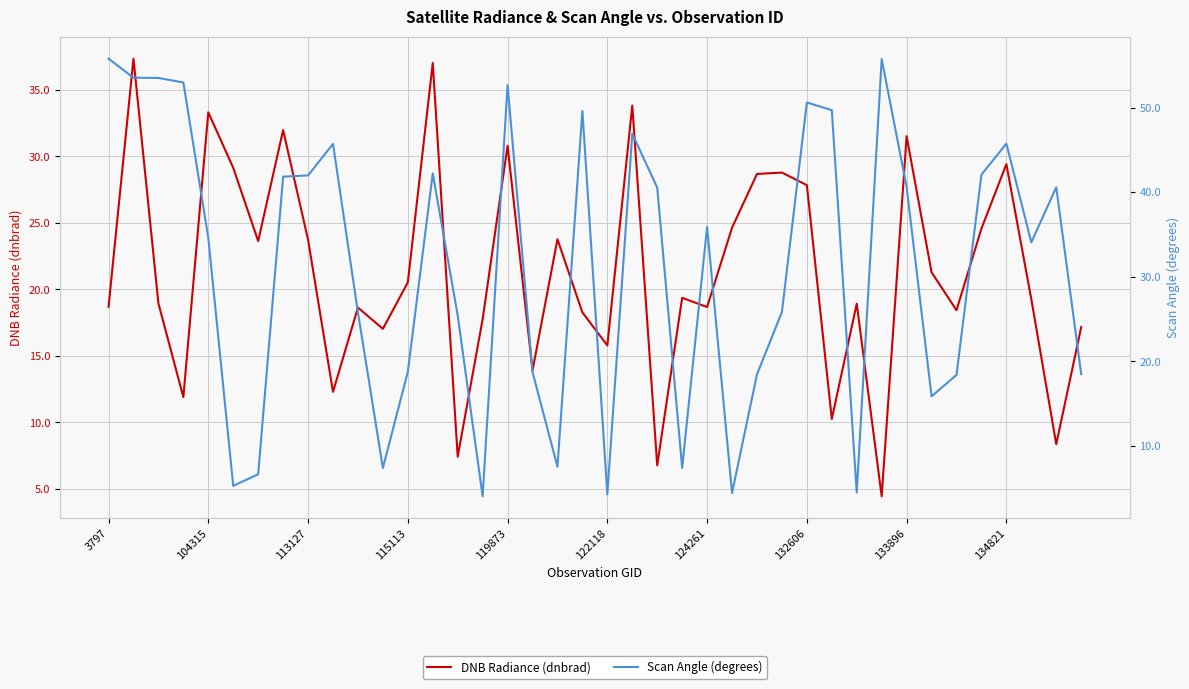

What is the difference between the second highest and minimum values in the Scan Angle (degrees) series?

51.7